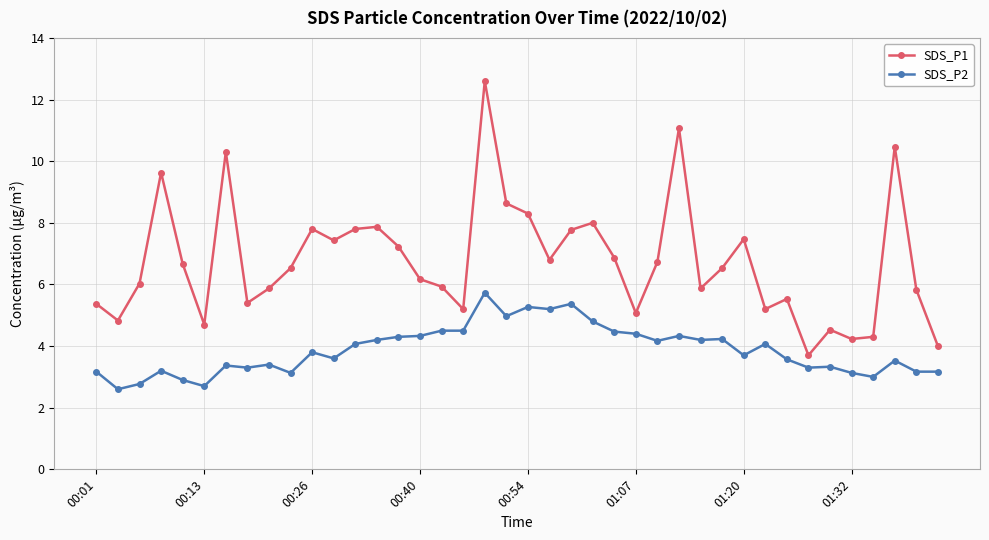

What is the highest value of the SDS_P2 series?

5.7